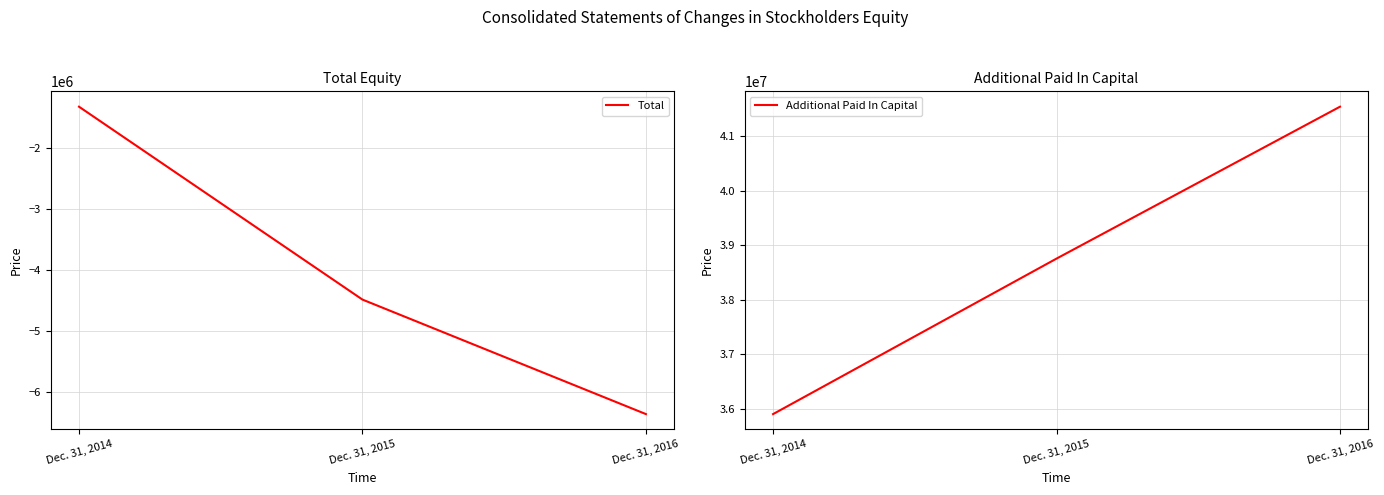

At Dec. 31, 2015, list the series in order from smallest to largest.

Total, Additional Paid In Capital